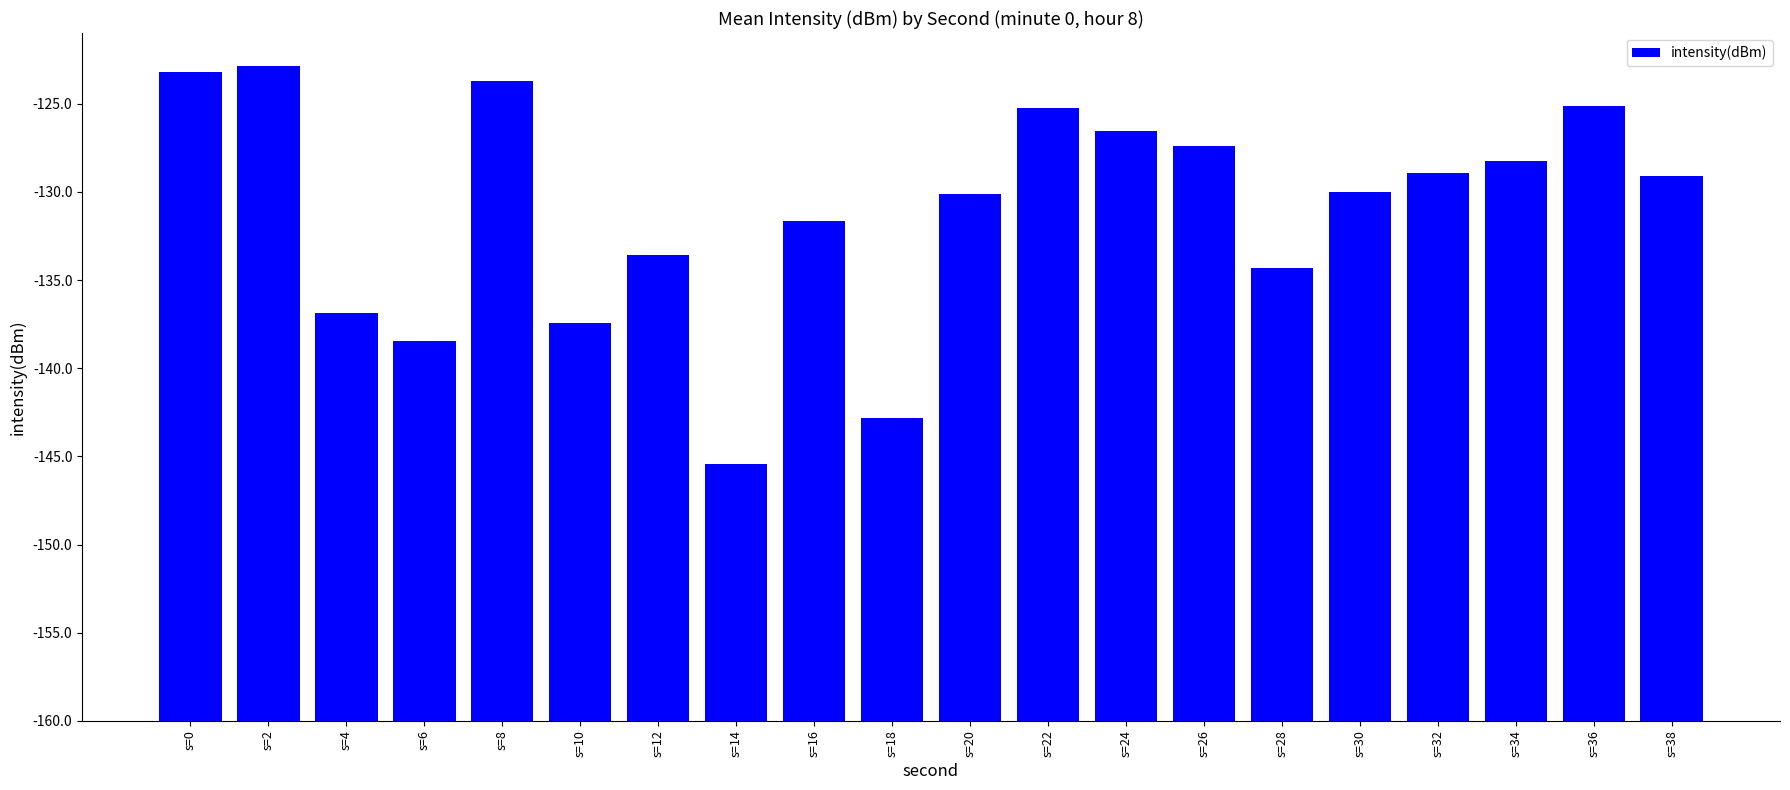

What is the ratio of the value at s=18 to the value at s=14?

1.2